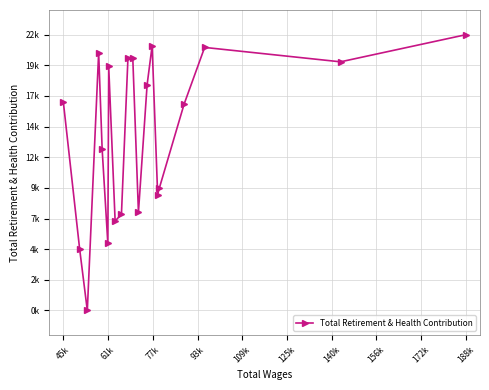

Is this an area chart (filled region under the line)?

No